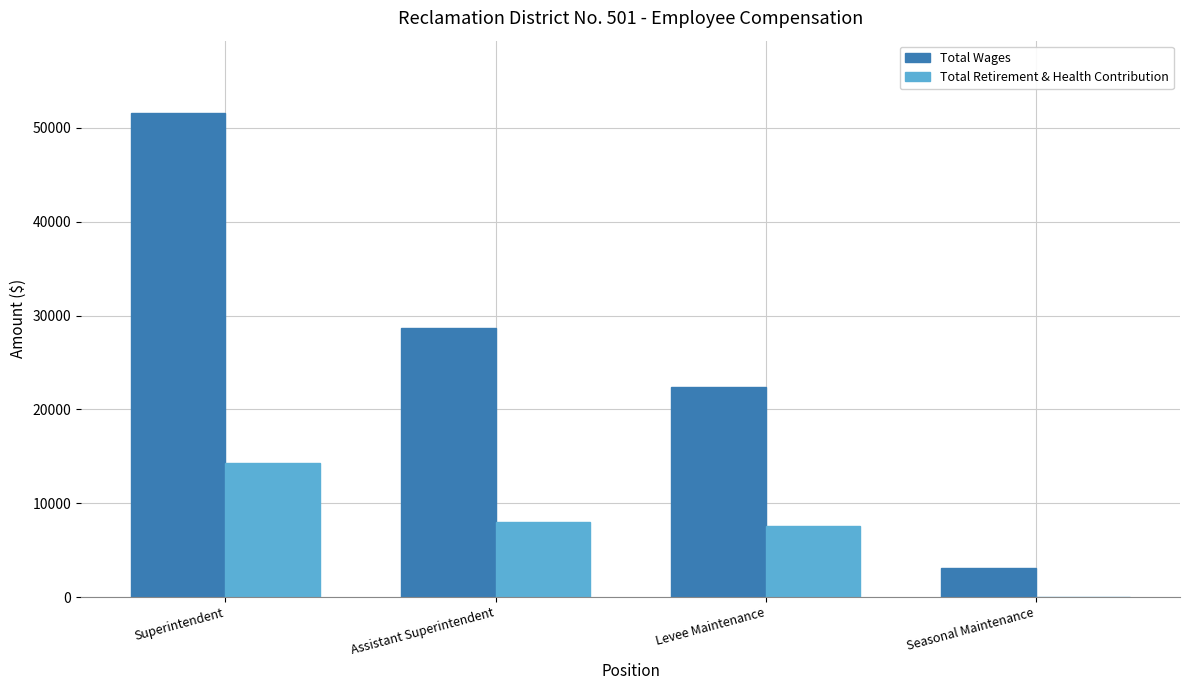

What are all the series names shown in the legend?

Total Wages, Total Retirement & Health Contribution